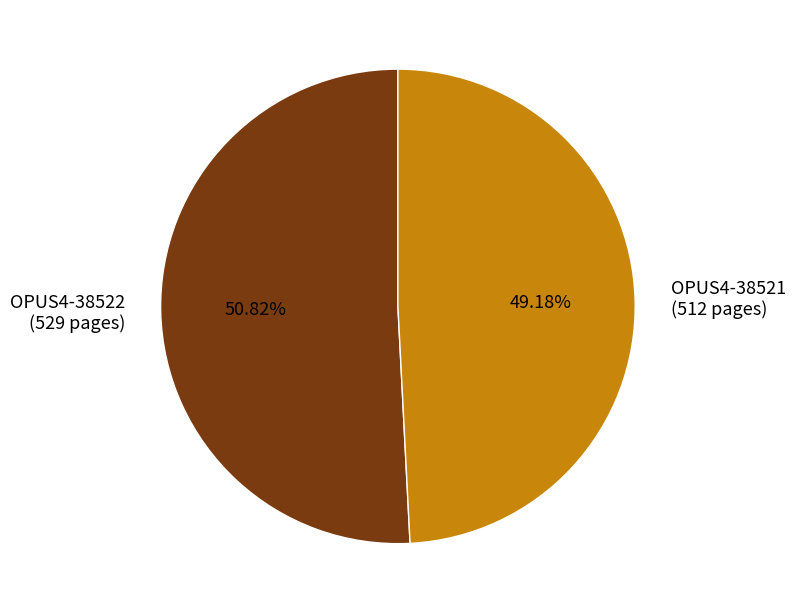

What is the ratio of the value at OPUS4-38521 to the value at OPUS4-38522?

1.0